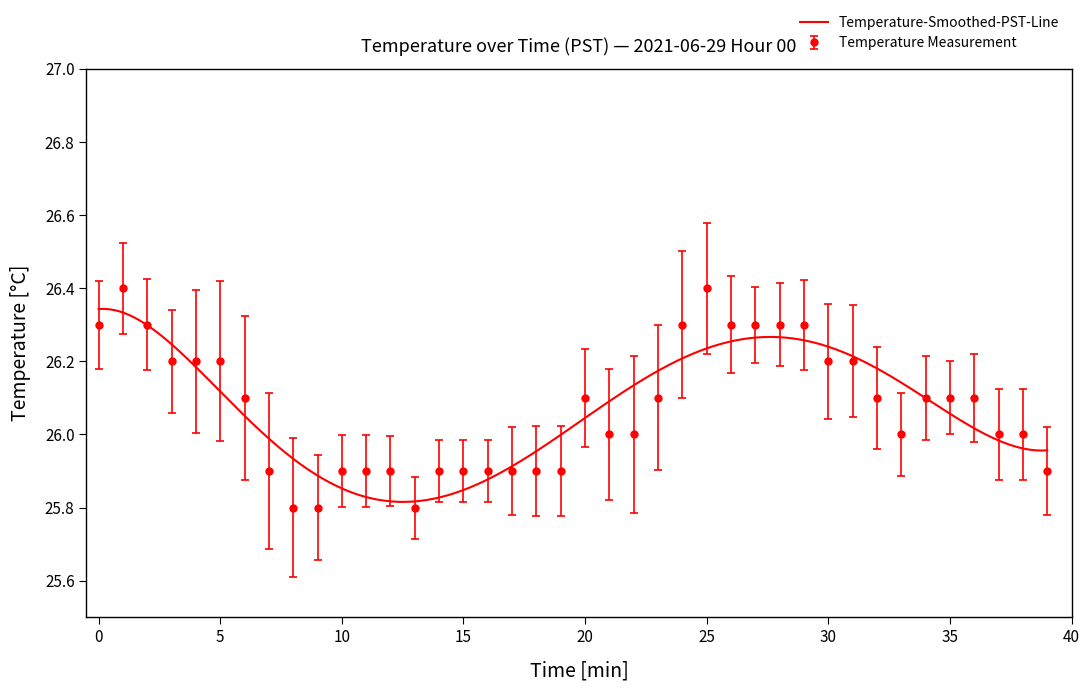

Does the chart display data point markers on the line(s)?

No